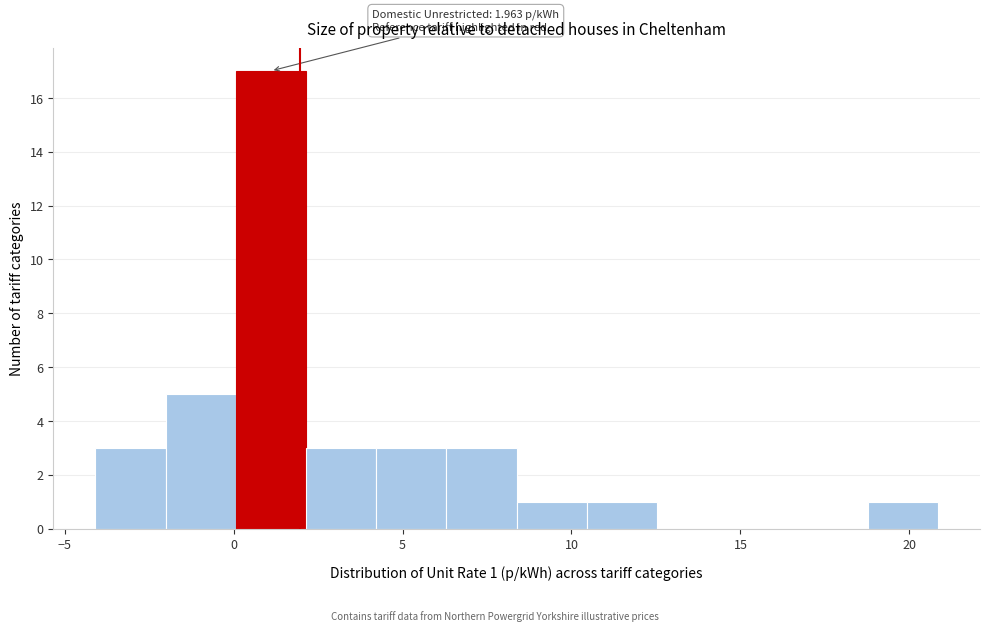

Over which range of the x-axis is the bar tallest?

0.0 to 2.0